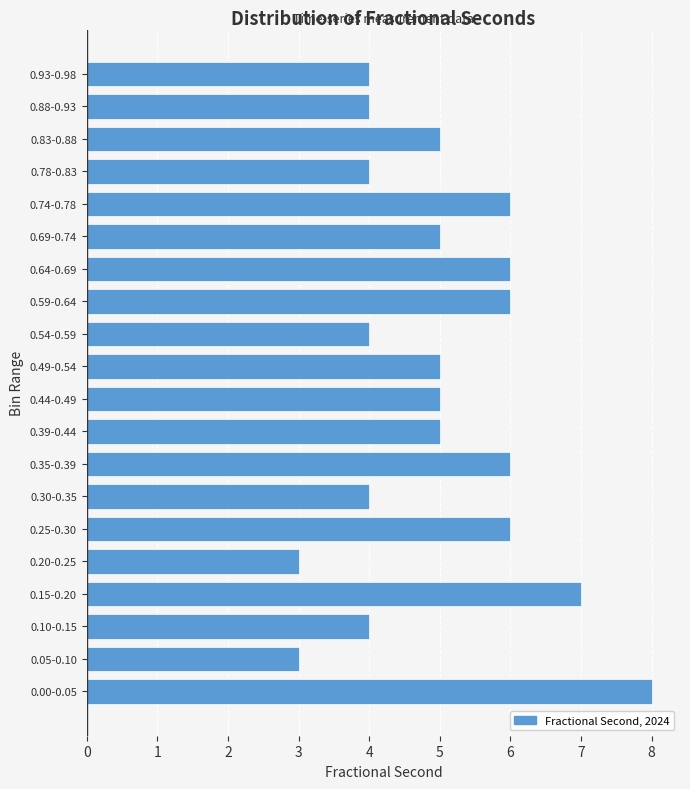

Reading bottom to top, transcribe all the data shown in this chart.

0.00-0.05=8	0.05-0.10=3	0.10-0.15=4	0.15-0.20=7	0.20-0.25=3	0.25-0.30=6	0.30-0.35=4	0.35-0.39=6	0.39-0.44=5	0.44-0.49=5	0.49-0.54=5	0.54-0.59=4	0.59-0.64=6	0.64-0.69=6	0.69-0.74=5	0.74-0.78=6	0.78-0.83=4	0.83-0.88=5	0.88-0.93=4	0.93-0.98=4